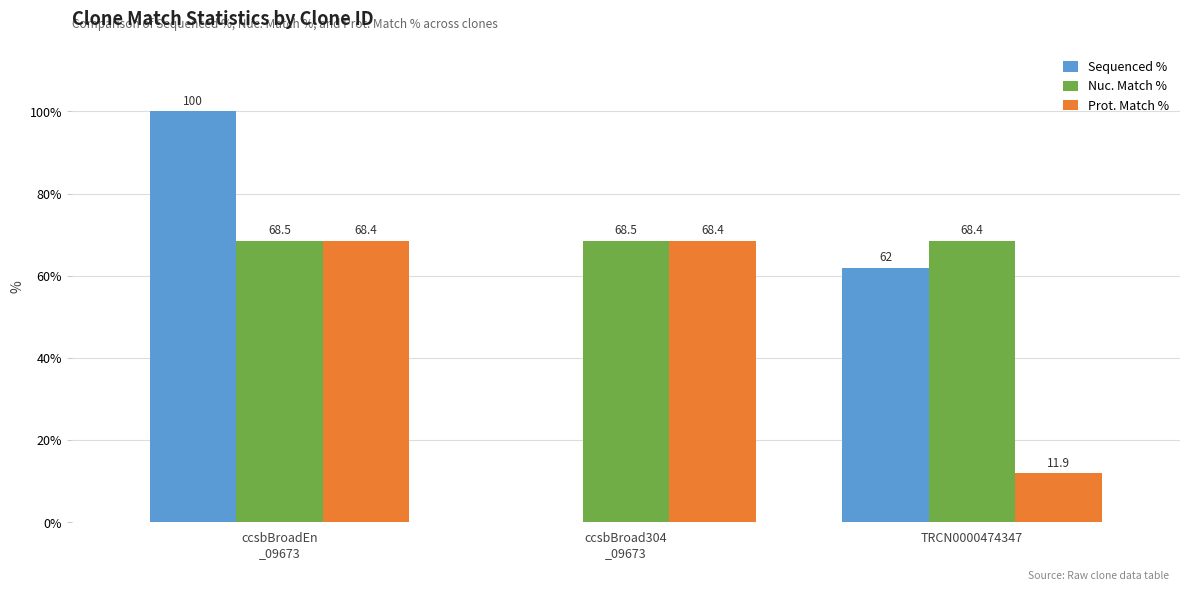

What is the maximum value shown in the chart?

100.0